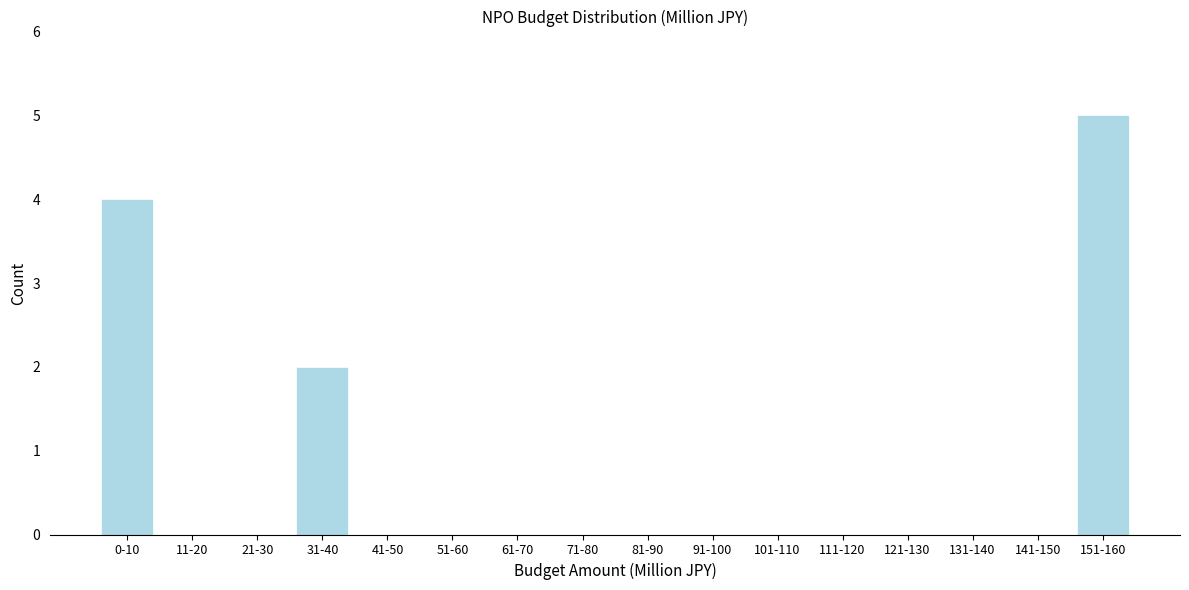

Reading left to right, list all the values displayed in this chart.

0-10=4	11-20=0	21-30=0	31-40=2	41-50=0	51-60=0	61-70=0	71-80=0	81-90=0	91-100=0	101-110=0	111-120=0	121-130=0	131-140=0	141-150=0	151-160=5